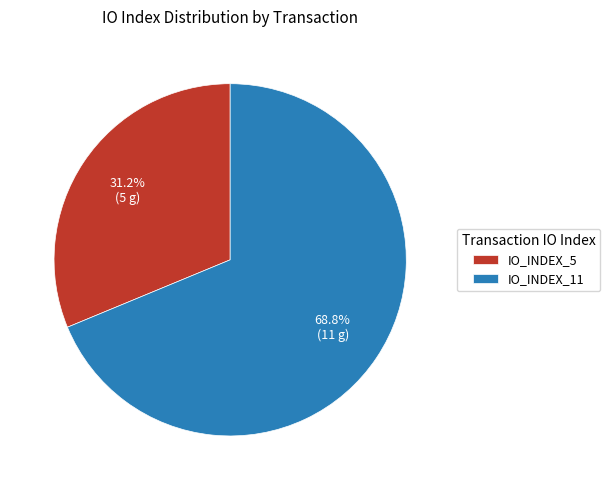

How many slices are in this pie chart?

2